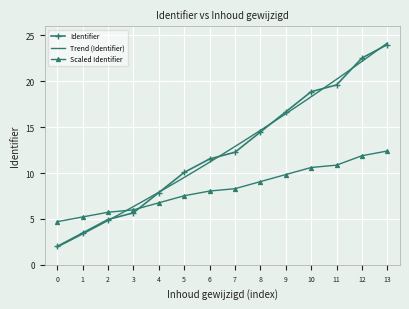

True or false: Scaled Identifier has a value of 5.2 at 1.

True